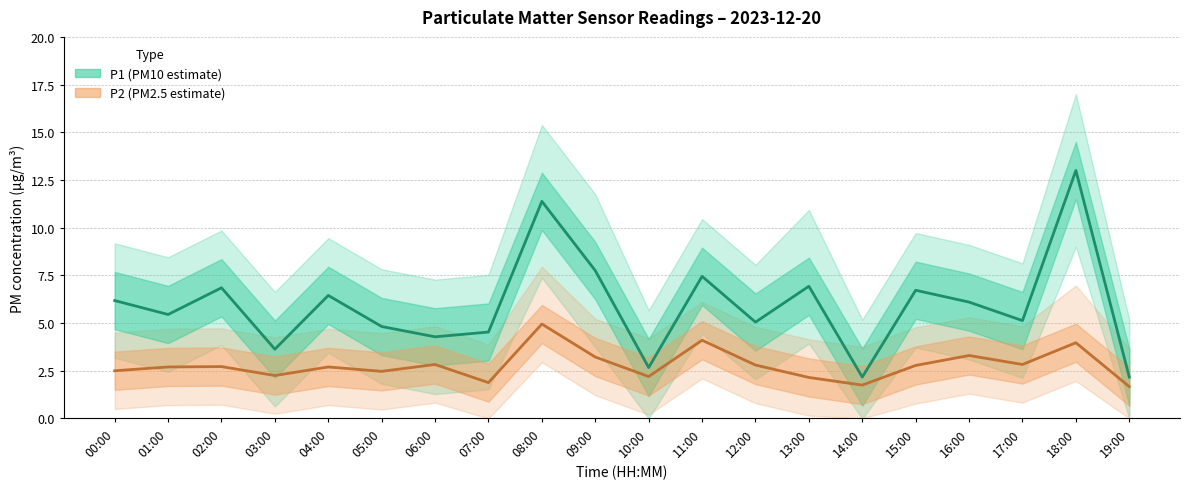

At which label does P1 (PM10 estimate) first exceed 6?

00:00